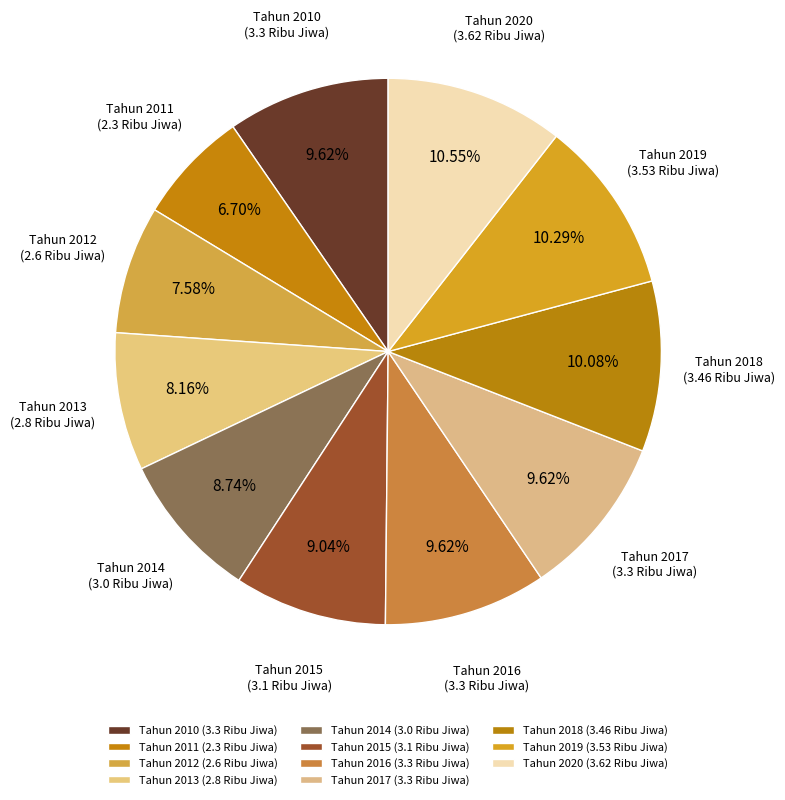

What is the change in value from Tahun 2013 to Tahun 2019?

+0.7